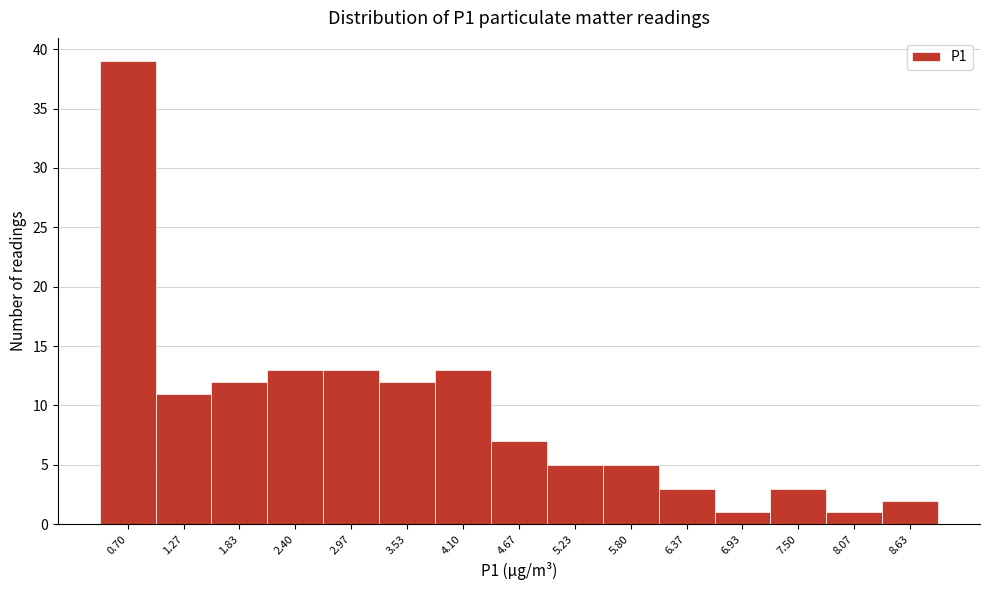

Reading right to left, what are all the values shown in this chart?

8.63=2	8.07=1	7.50=3	6.93=1	6.37=3	5.80=5	5.23=5	4.67=7	4.10=13	3.53=12	2.97=13	2.40=13	1.83=12	1.27=11	0.70=39